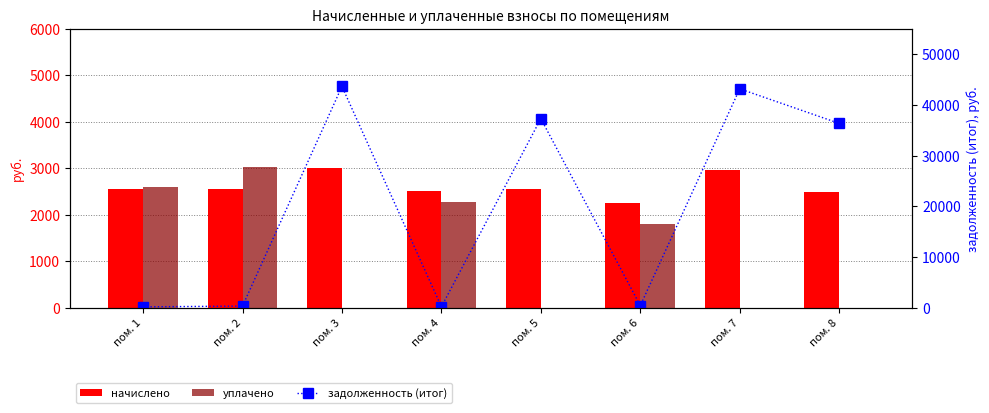

What is the approximate value of начислено at пом. 3?

2997.8